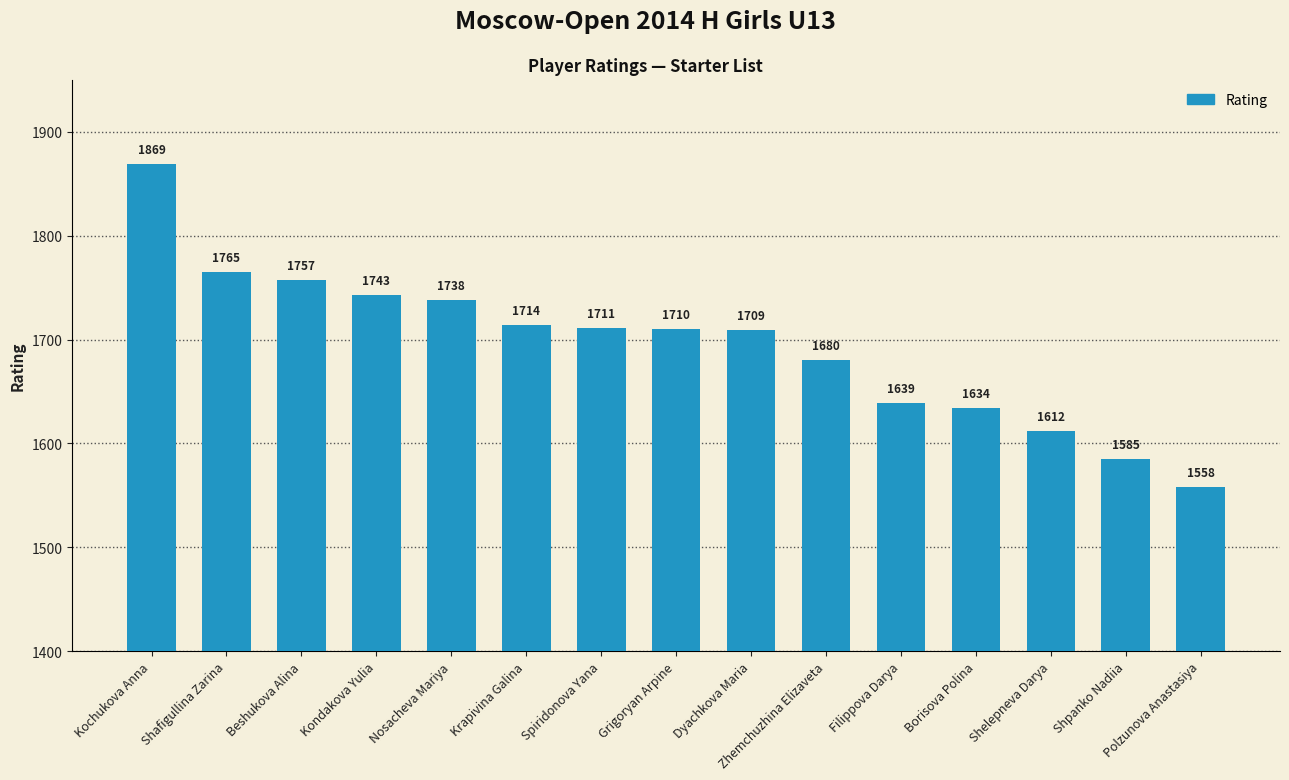

Approximately how many times larger is the value at Kochukova Anna compared to Borisova Polina?

1.1